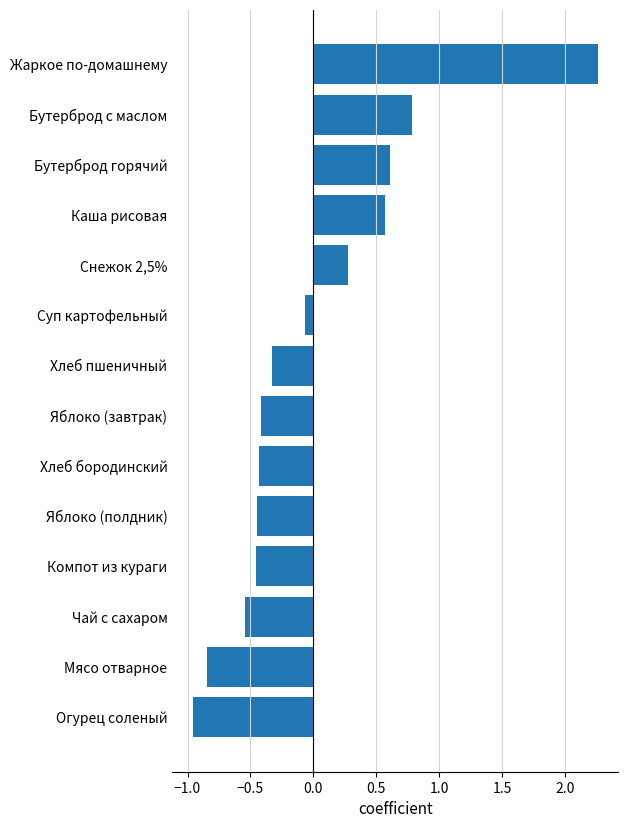

The value at Снежок 2,5% is 0.1. True or false?

False